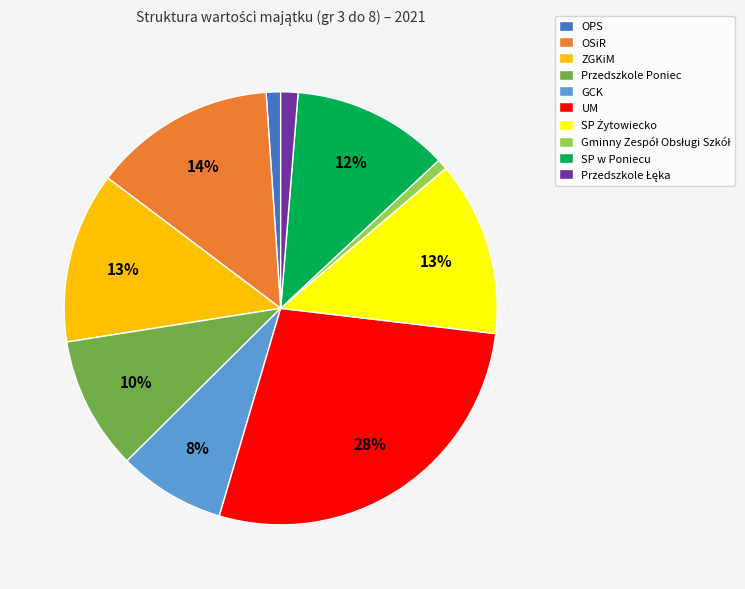

True or false: UM accounts for 28% of the total.

True